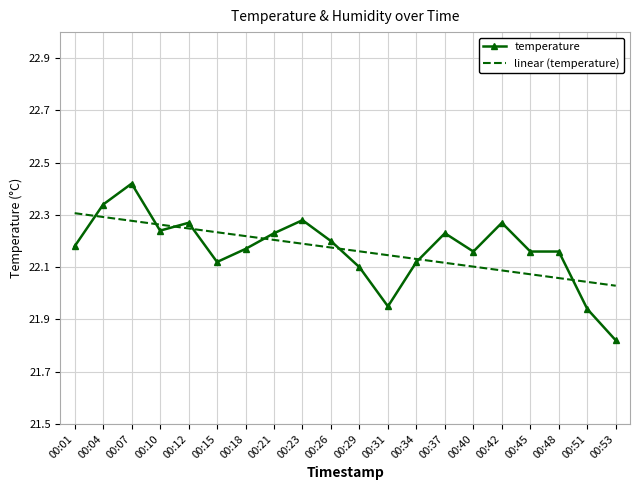

The value of linear (temperature) at 00:48 is 22.1. True or false?

True